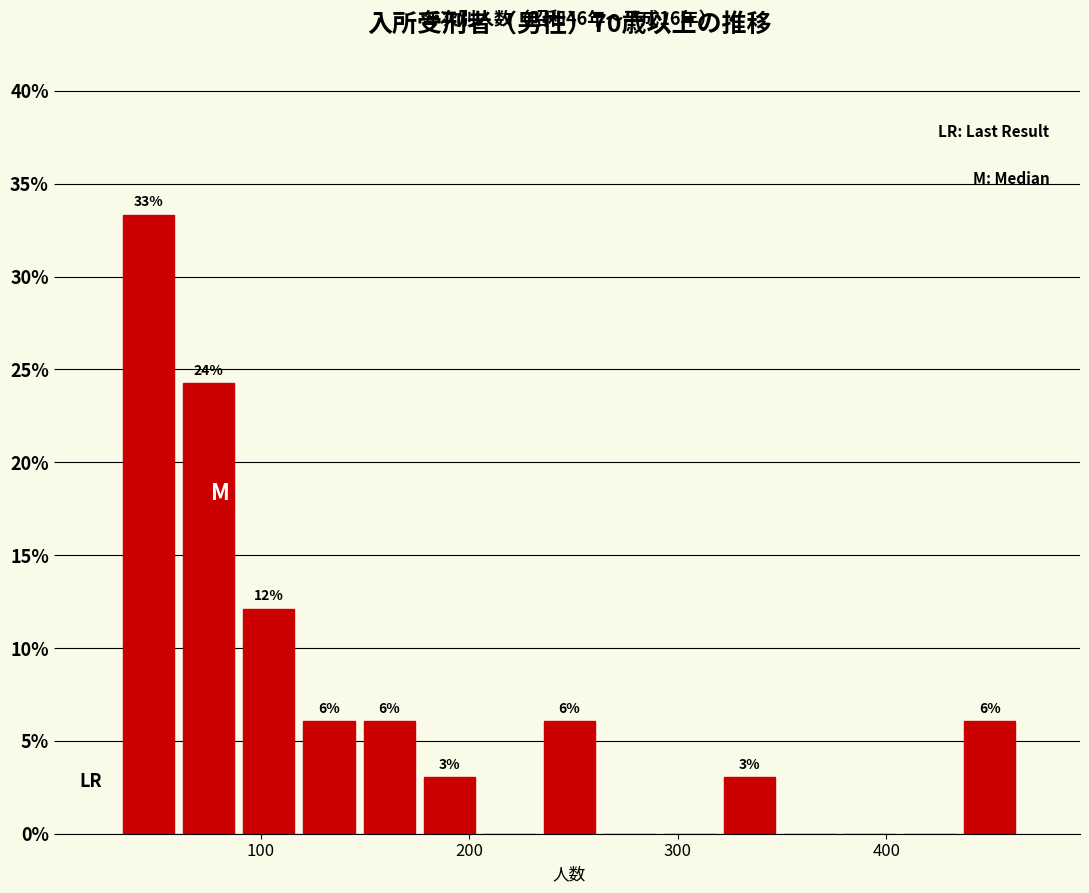

Around what value on the x-axis is the tallest bar? Give the approximate position of its centre, as read against the axis.

50